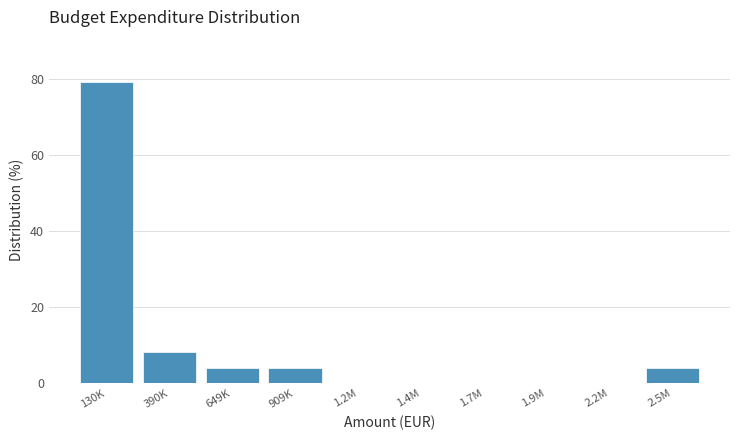

Reading right to left, extract all data points from this chart.

2.5M=4.2	2.2M=0.0	1.9M=0.0	1.7M=0.0	1.4M=0.0	1.2M=0.0	909K=4.2	649K=4.2	390K=8.3	130K=79.2